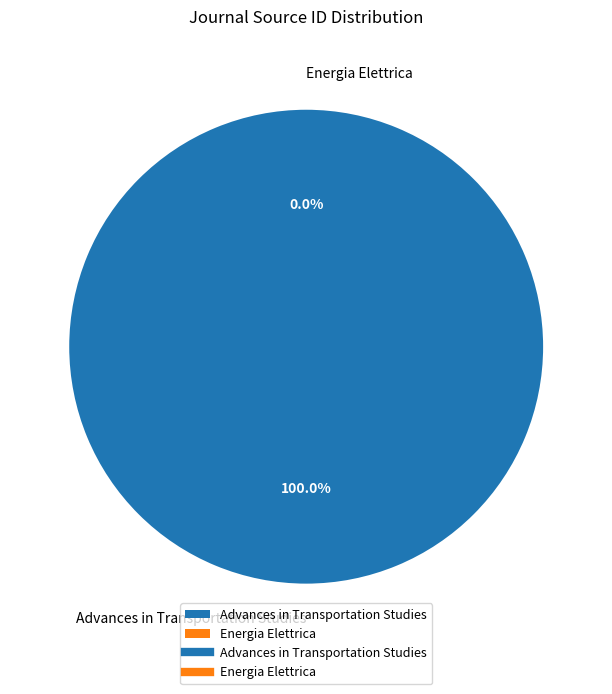

What is the change in value from Advances in Transportation Studies to Energia Elettrica?

-19700170220